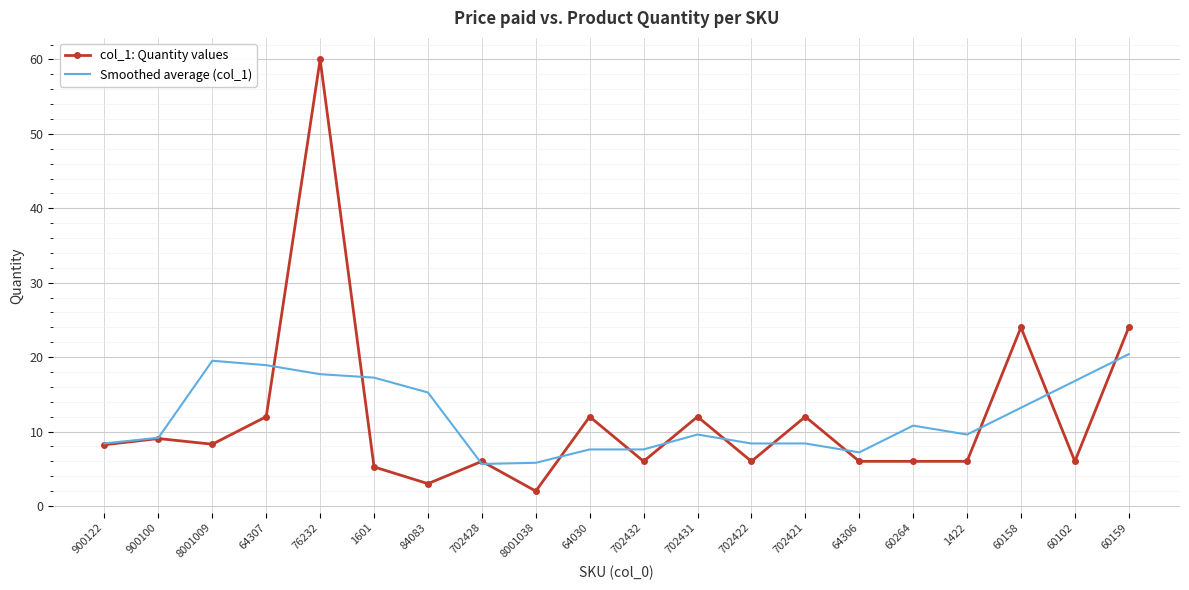

Is the value of Smoothed average (col_1) at 64307 greater than the value of col_1: Quantity values at 60264?

Yes